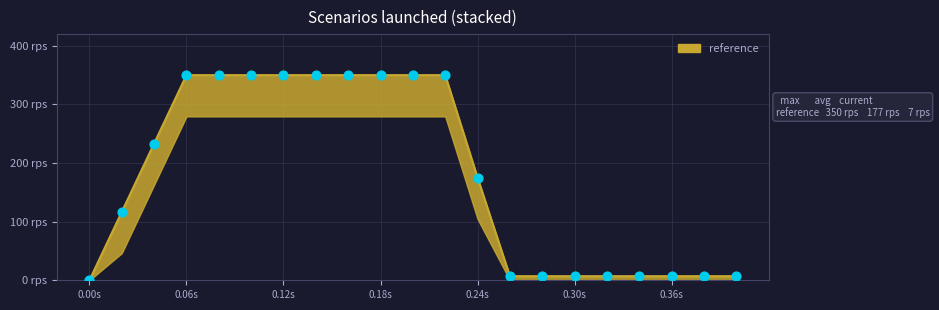

At which category is the sum across all series the highest?

0.06s